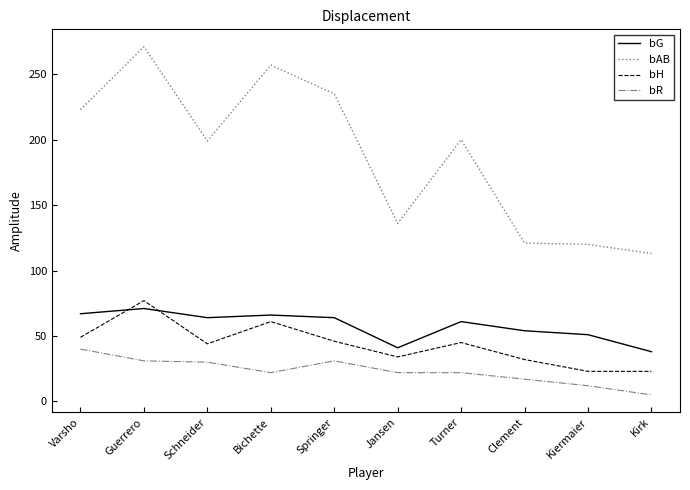

Which category has the lowest value across all series?

Kirk